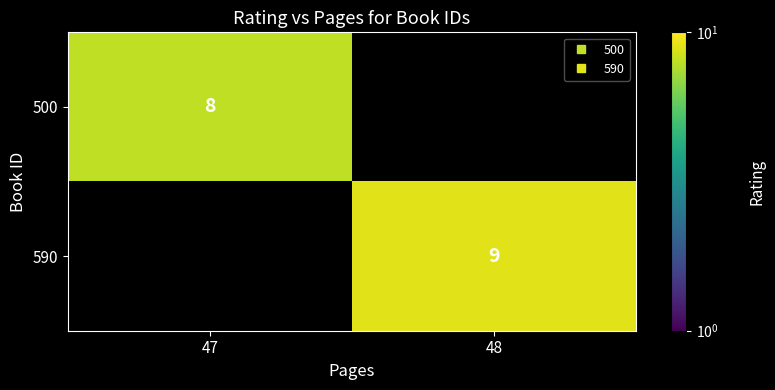

What is the greatest value displayed?

9.0